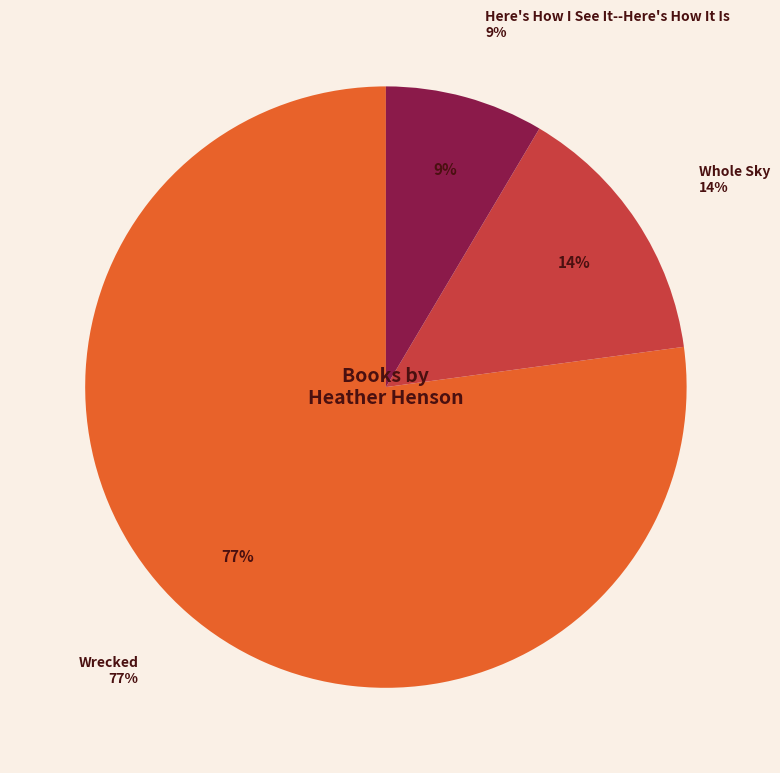

What is the majority slice?

Wrecked